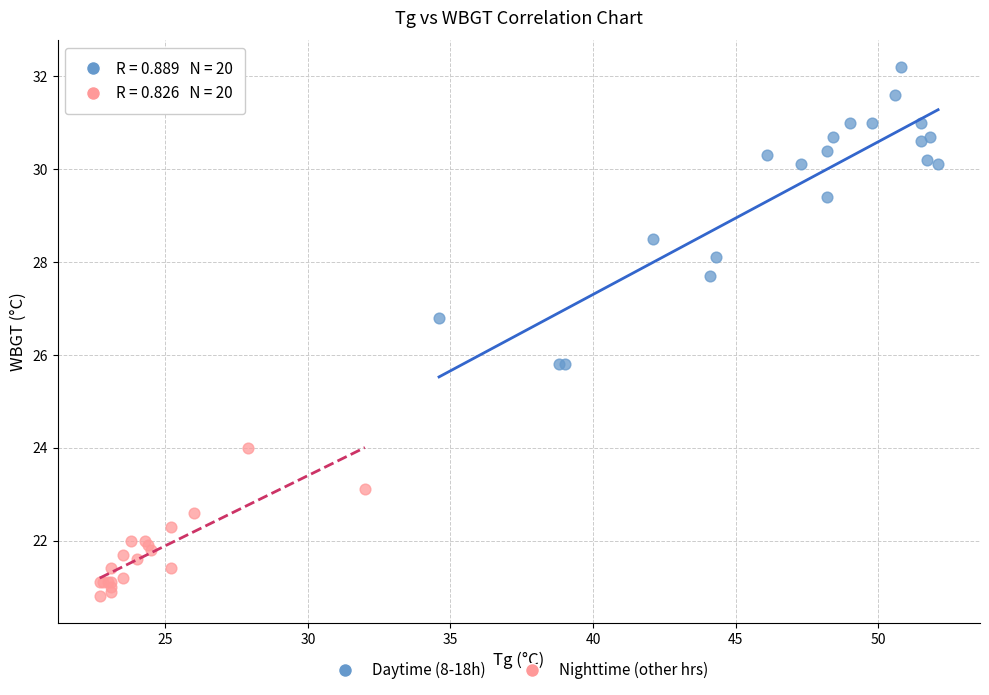

Which series has the widest spread of Y values?

Daytime (8-18h)